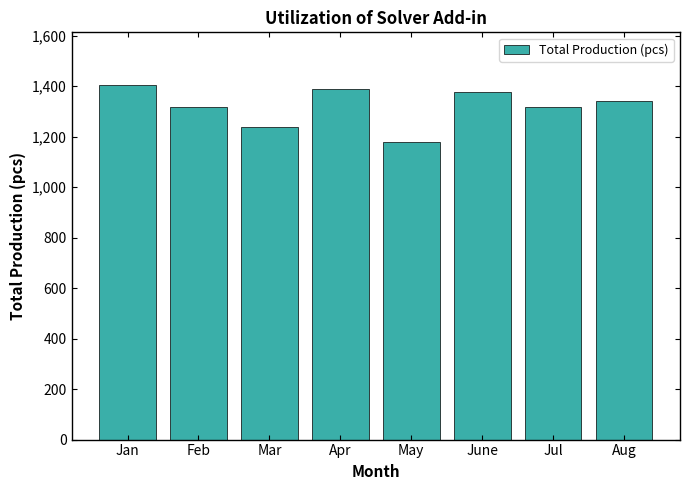

What is the ratio of the value at Apr to the value at Mar?

1.1